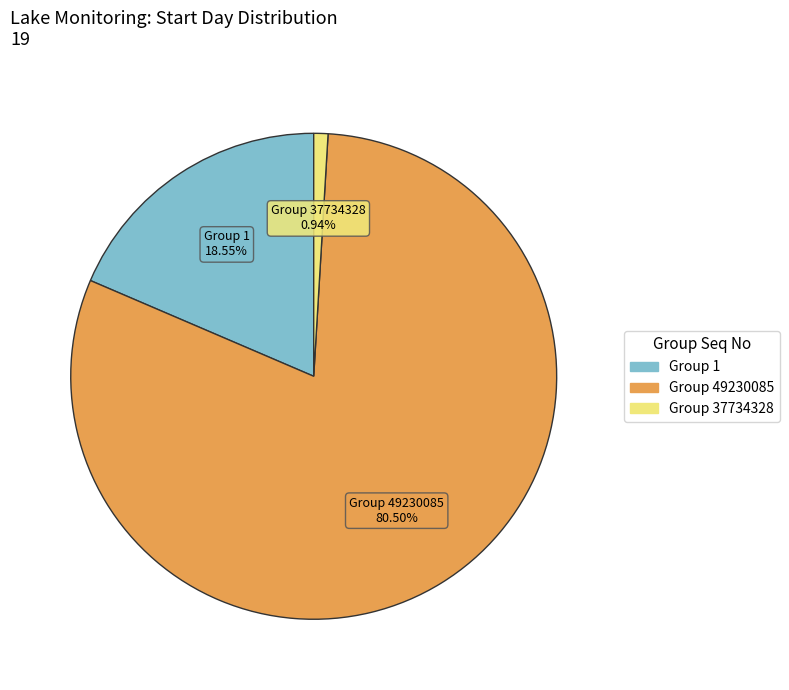

Is there a majority slice in this chart?

Yes